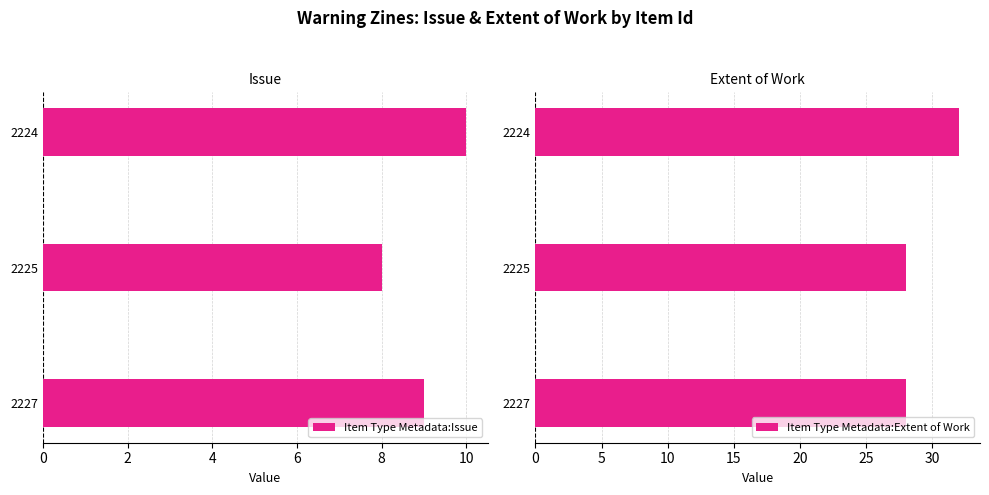

How many bars are there in total?

6